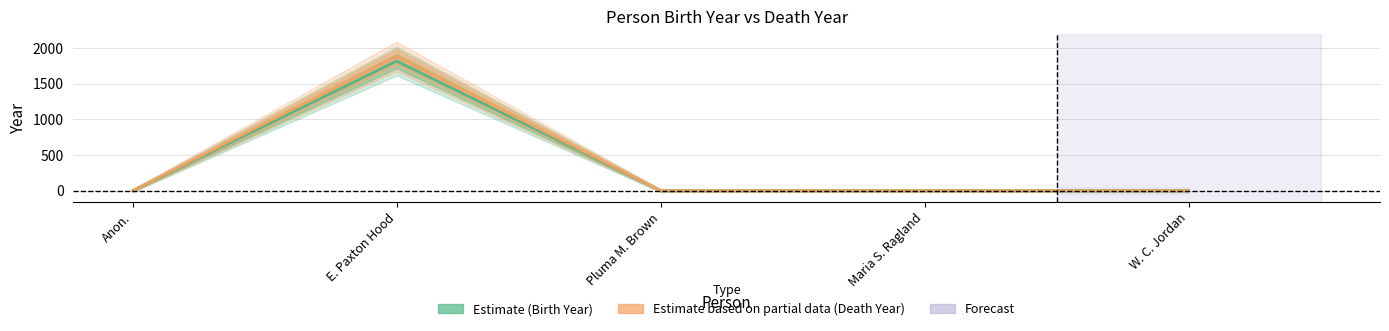

Which series changed the most between Pluma M. Brown and W. C. Jordan?

Estimate (Birth Year)